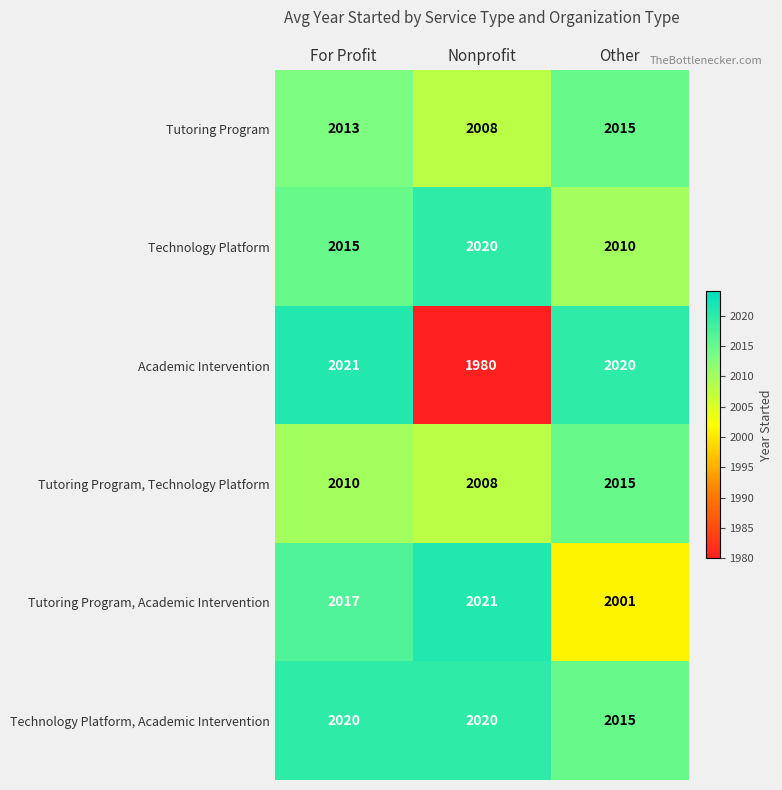

What is the difference between the Technology Platform, Academic Intervention values at For Profit and Other?

5